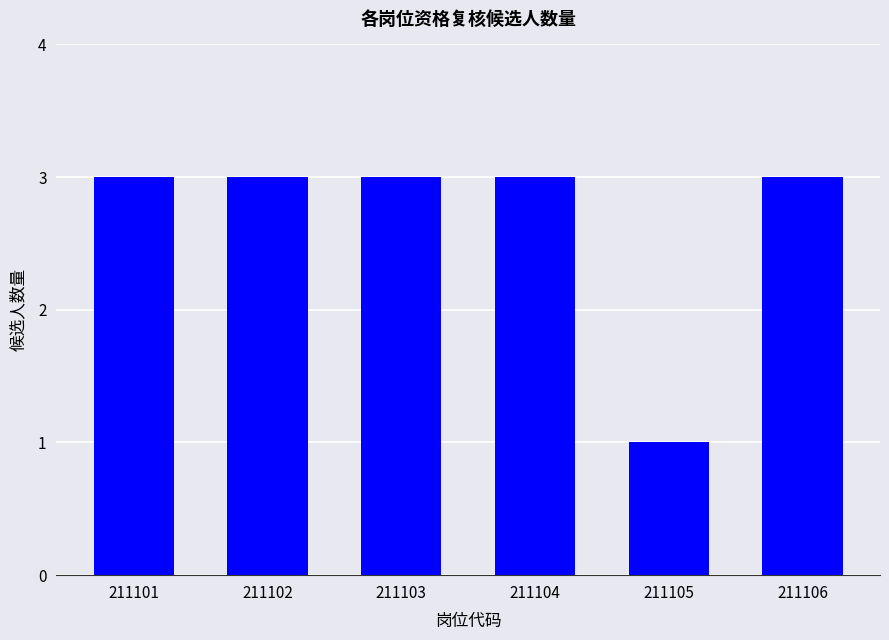

Between 211103 and 211105, which is larger?

211103